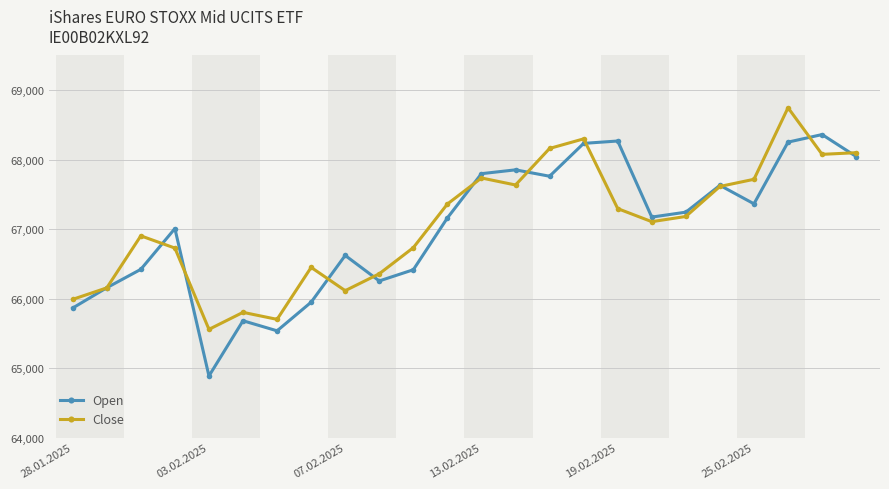

What is the value of the Open point at the 22nd from the left?

68253